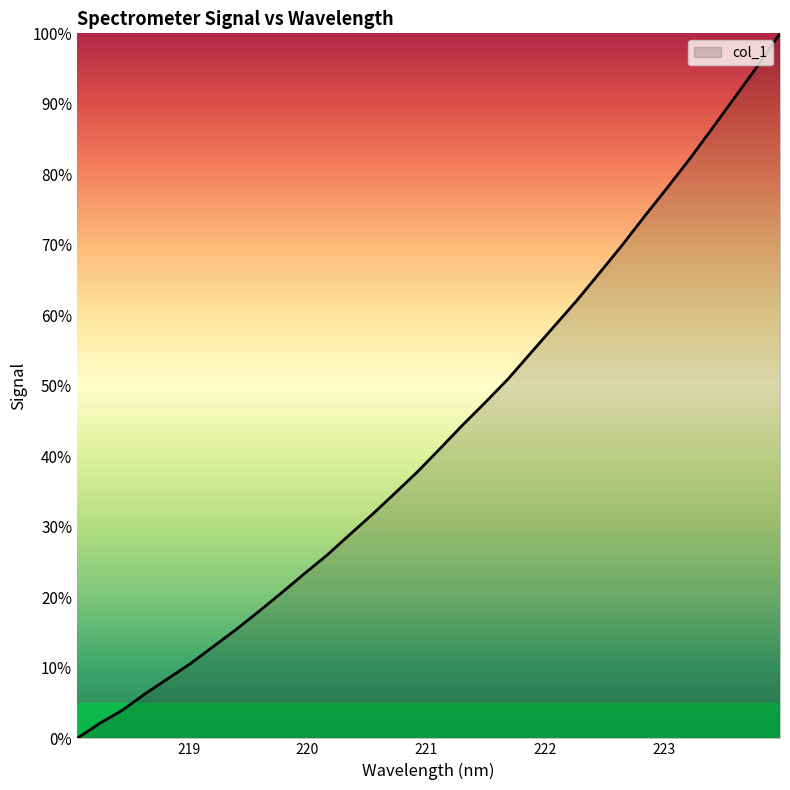

What is the difference between the maximum and minimum values?

100.0